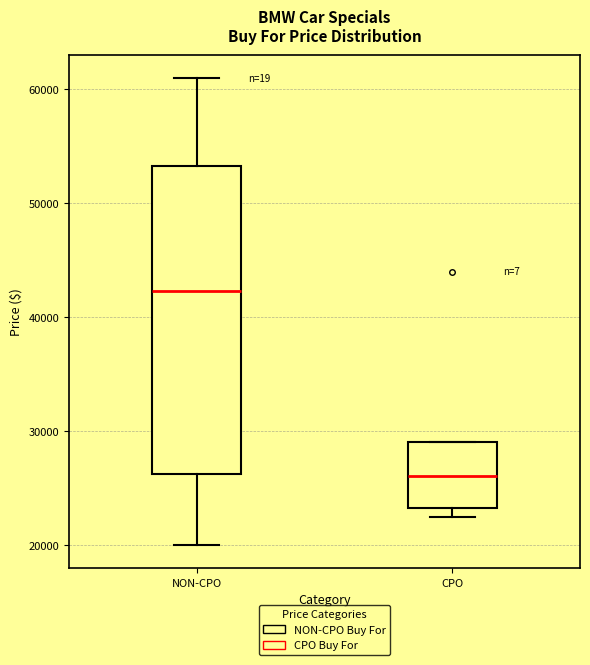

Reading left to right, read every box against the y-axis: the position of its median line, the range the box covers, and the ends of its whiskers. The values are not printed on the chart, so give them approximately, as read against the axis.

NON-CPO: median 42000, box 26000 to 53000, whiskers 20000 to 61000
CPO: median 26000, box 23000 to 29000, whiskers 22000 to 29000